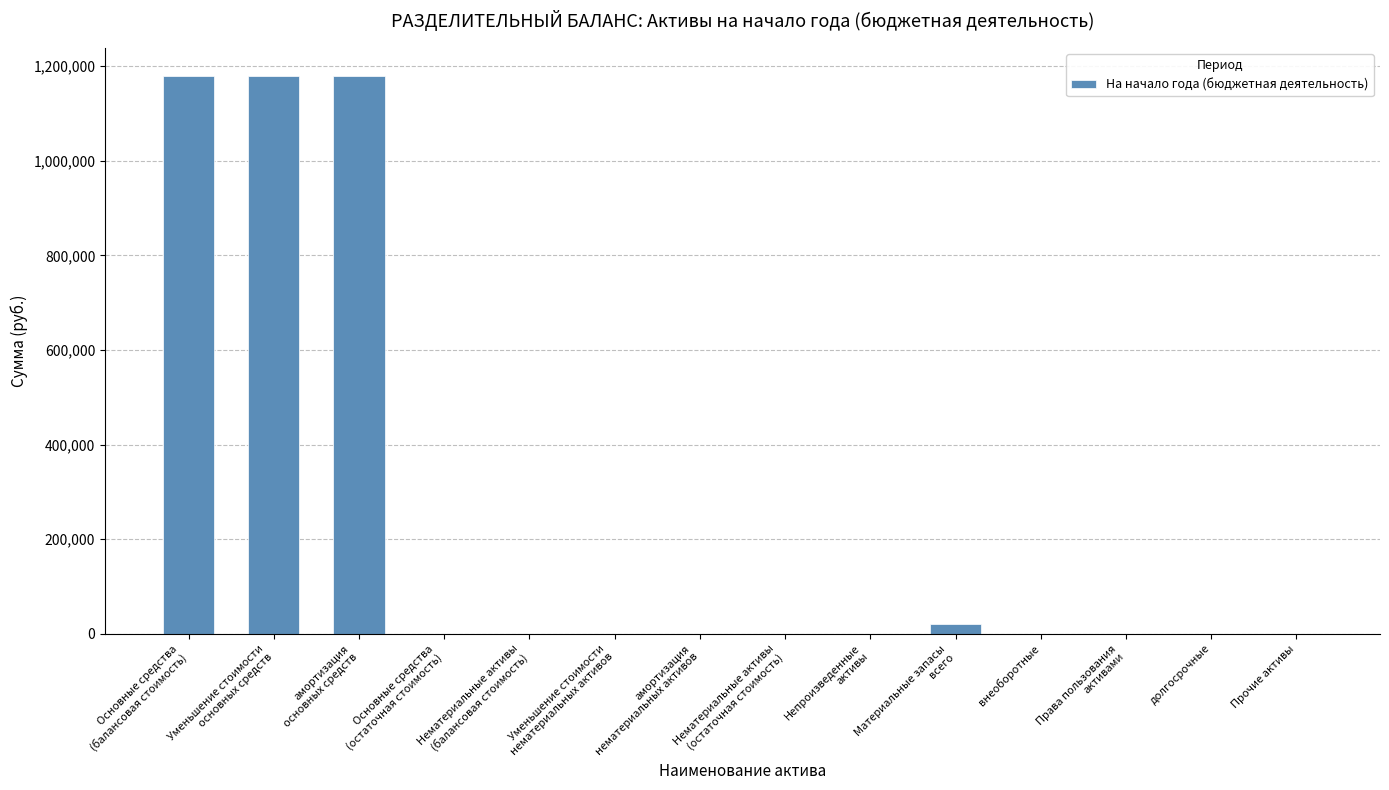

What is the maximum value shown in the chart?

1179986.2